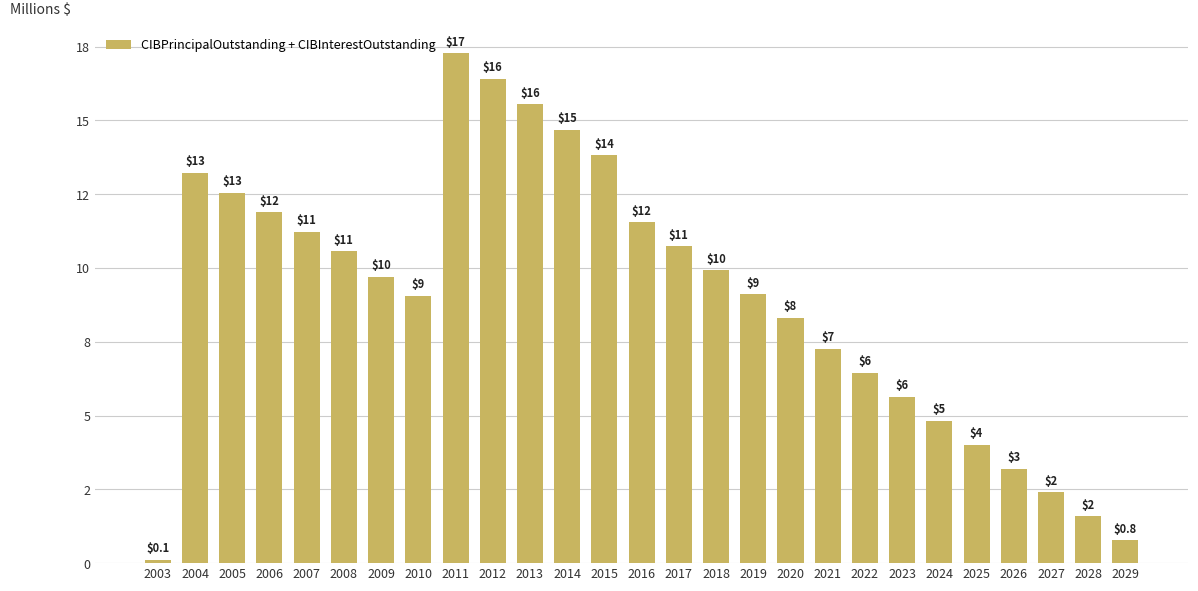

Approximately how many times larger is the value at 2019 compared to 2009?

0.9